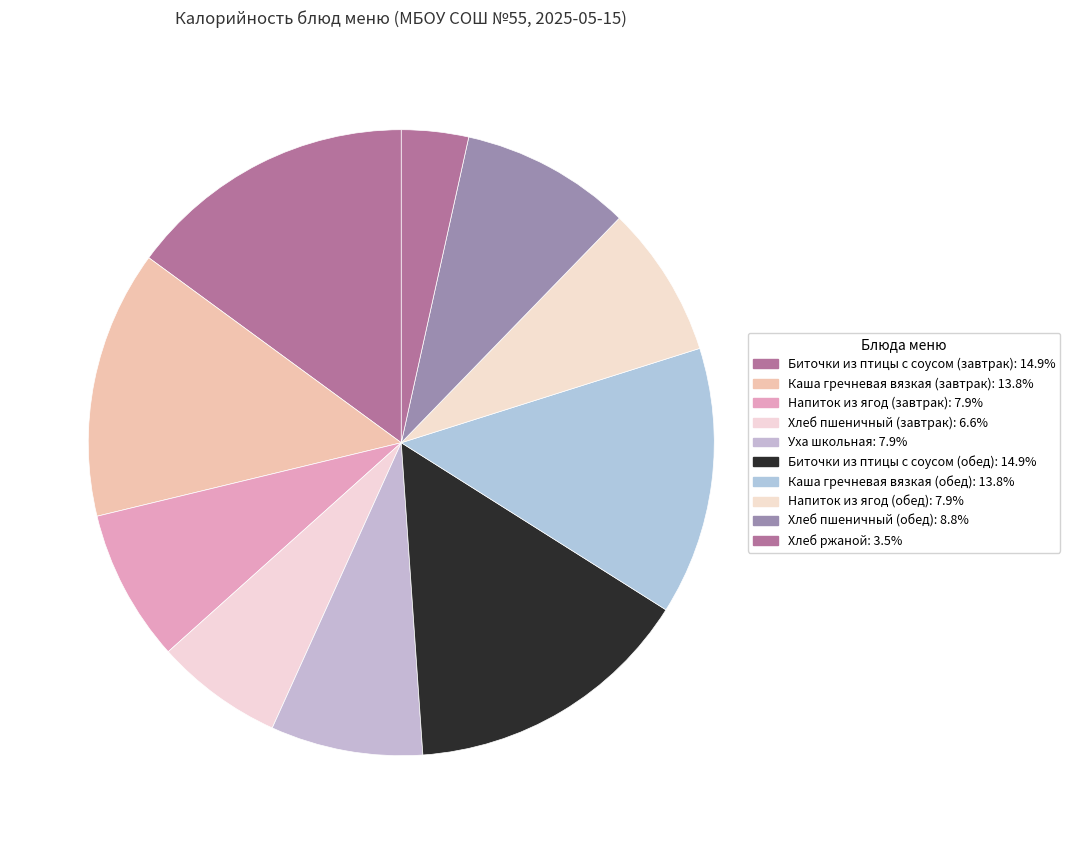

What percentage is the Биточки из птицы с соусом (обед) slice, to the nearest percent?

15%